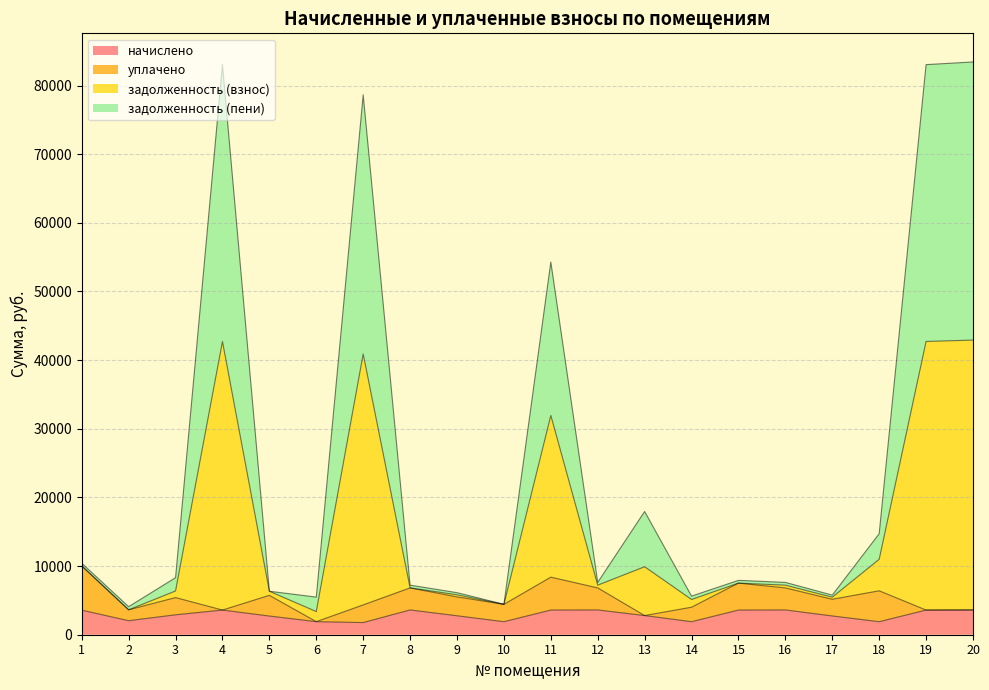

What is the difference between the maximum and minimum values in the начислено series?

1841.7